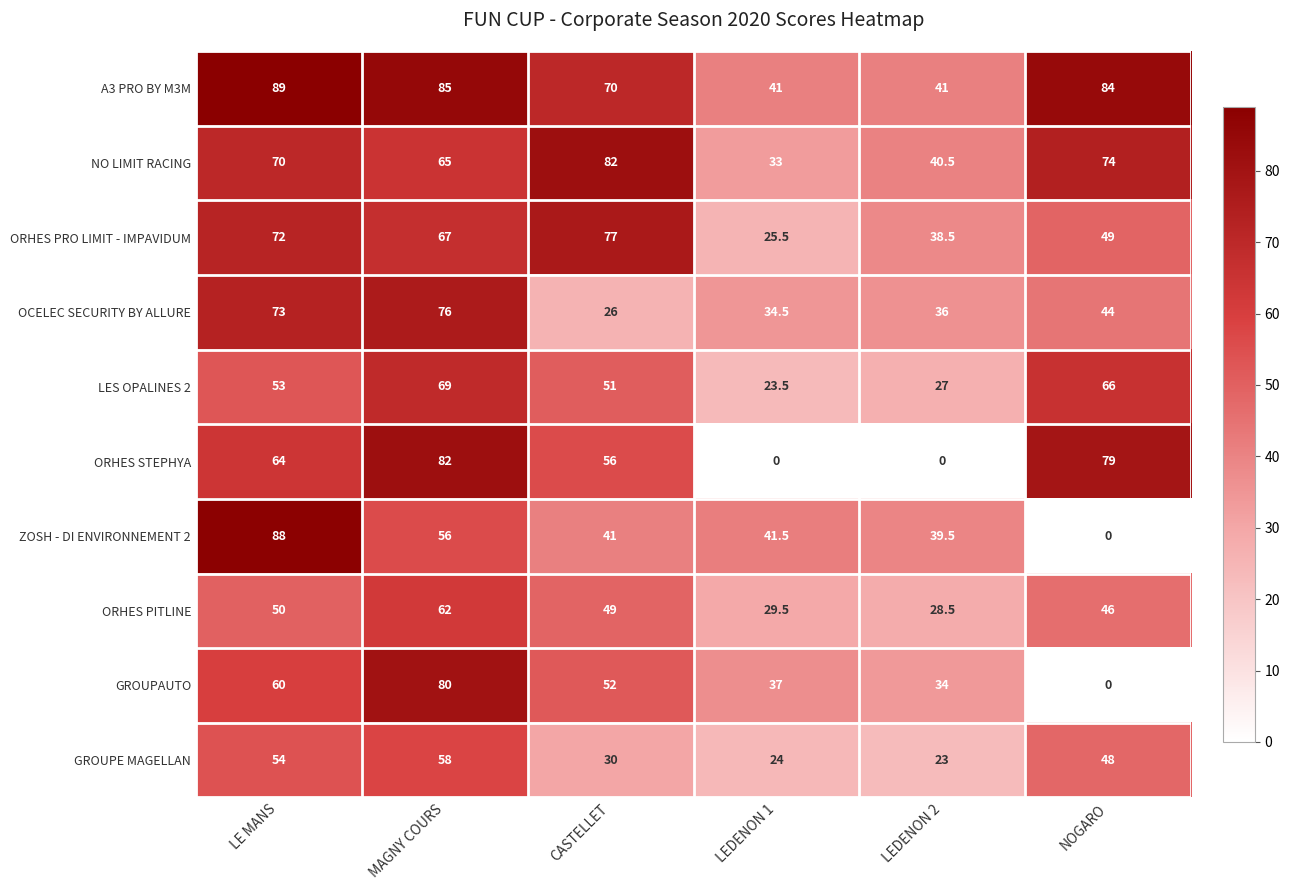

Which series changed the most between MAGNY COURS and LEDENON 1?

ORHES STEPHYA